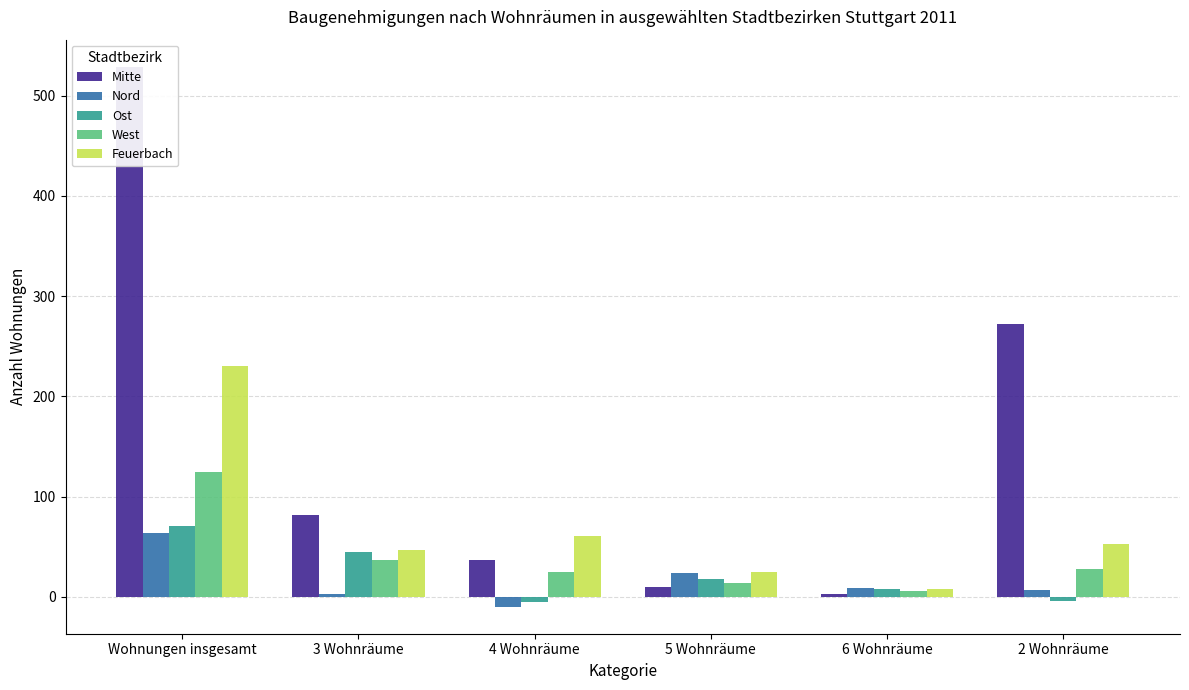

List the series in order of their peak value, highest first.

Mitte, Feuerbach, West, Ost, Nord